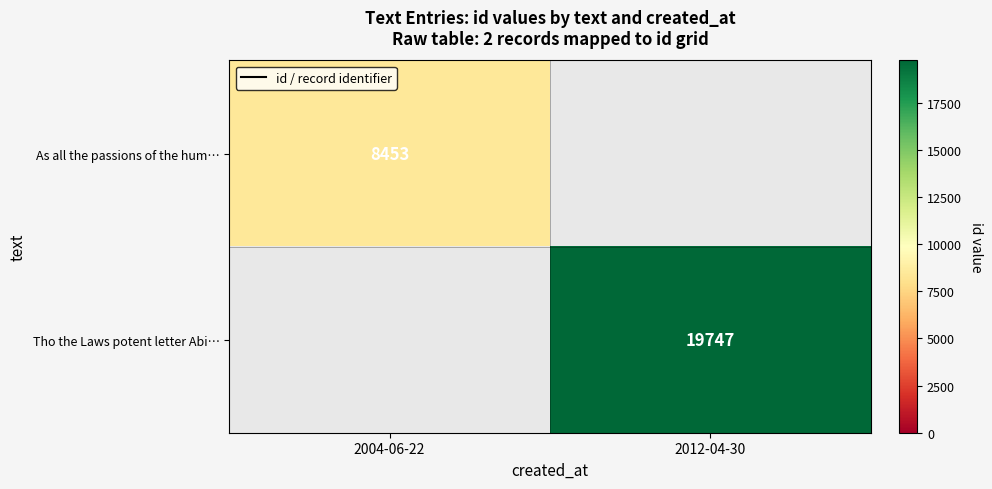

True or false: As all the passions of the hum… has a value of 14912.4 at 2004-06-22.

False